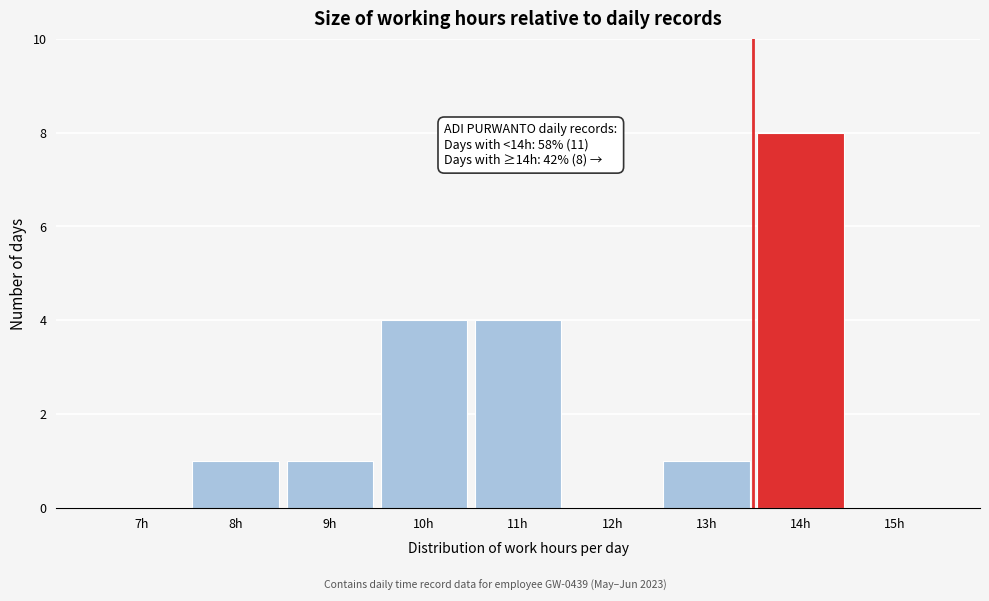

Reading right to left, what are all the values shown in this chart?

15h=0	14h=8	13h=1	12h=0	11h=4	10h=4	9h=1	8h=1	7h=0